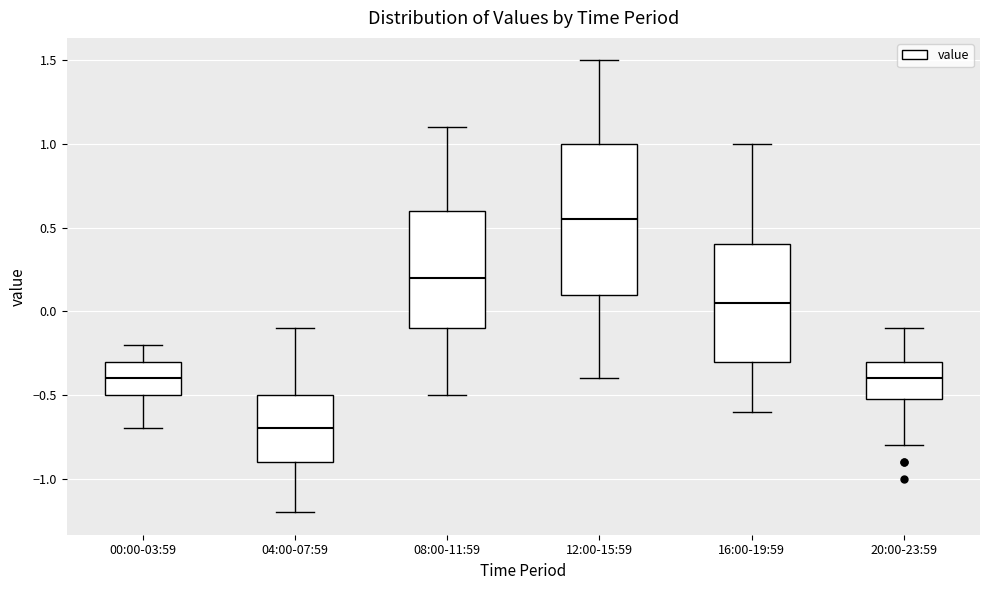

Comparing the boxes themselves (not the whiskers), which one is the tallest?

12:00-15:59